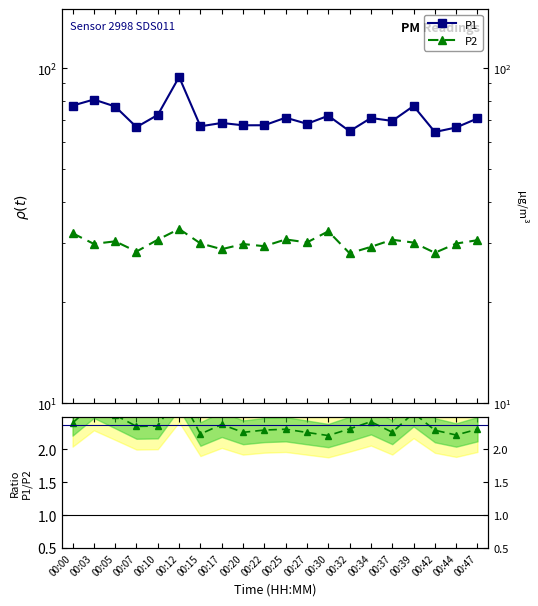

Reading right to left, what are all the values shown in this chart?

P1: 70.8	66.5	64.5	77.1	69.6	71.0	64.8	72.1	68.2	71.1	67.5	67.5	68.6	67.0	94.1	72.5	66.7	76.8	80.6	77.3
P2: 30.7	30.0	28.1	30.2	30.8	29.3	28.0	32.6	30.2	30.8	29.4	29.9	28.8	30.0	33.1	30.8	28.4	30.4	29.9	32.2
P1/P2: 2.3	2.2	2.3	2.6	2.3	2.4	2.3	2.2	2.3	2.3	2.3	2.3	2.4	2.2	2.8	2.4	2.4	2.5	2.7	2.4